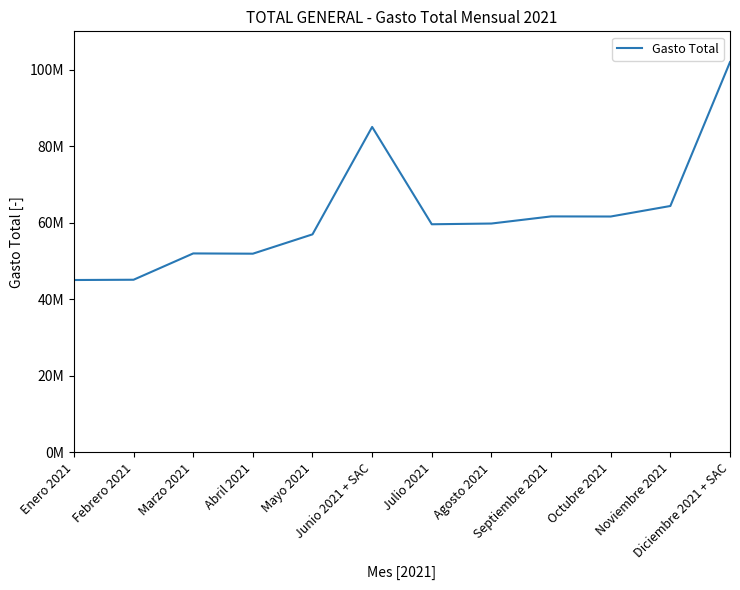

What is the ratio of the value at Noviembre 2021 to the value at Septiembre 2021?

1.0